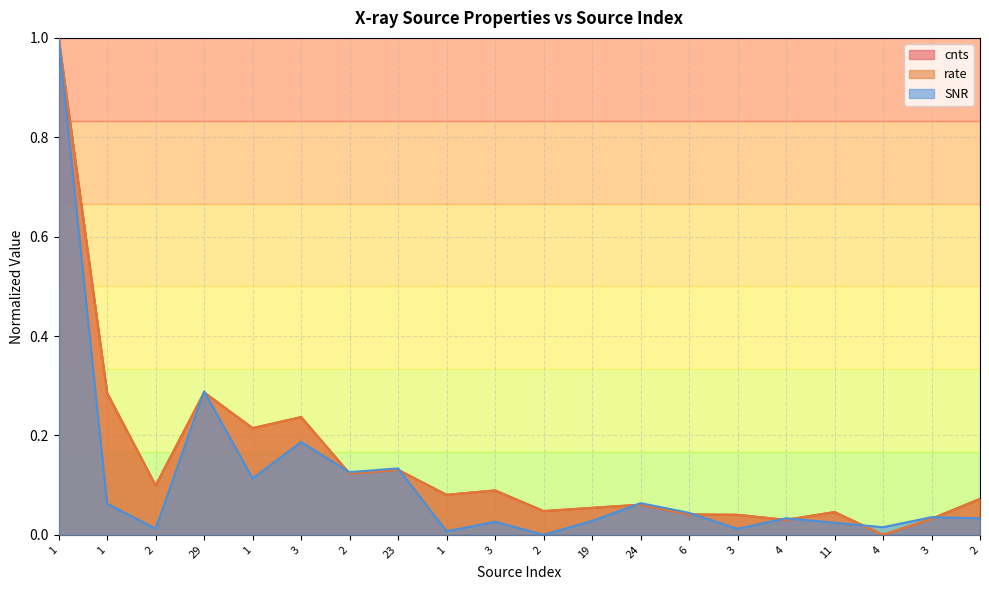

What is the average value of the cnts series?

0.1